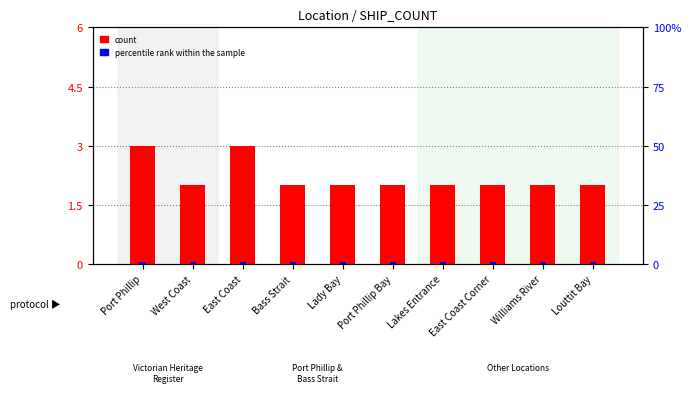

List the series in order of their overall mean, lowest first.

percentile rank within the sample, count